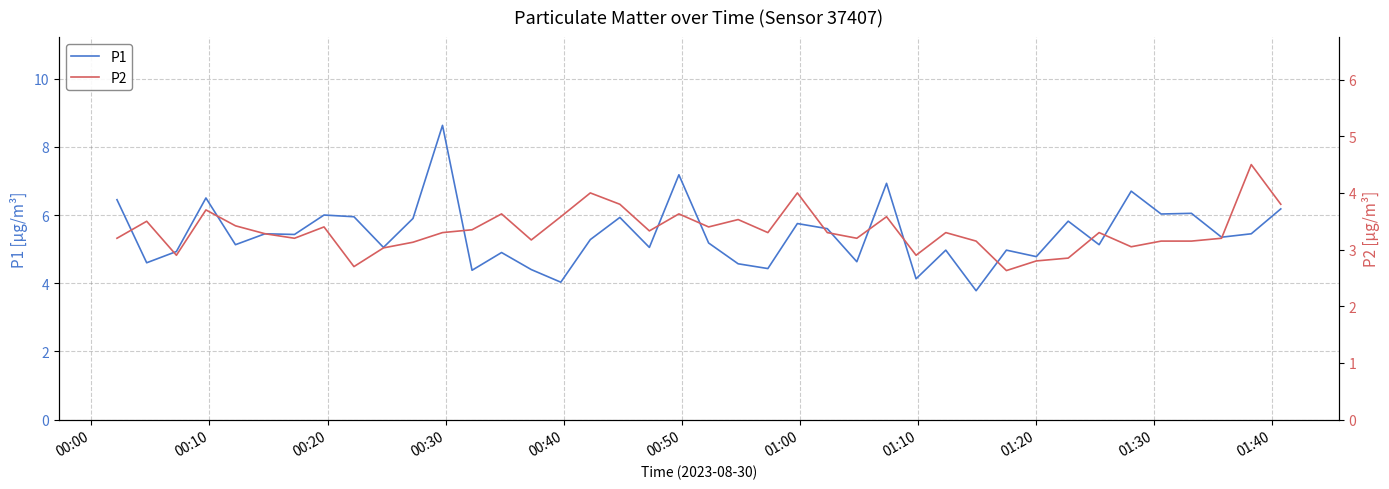

Reading left to right, extract all data points from this chart.

P1: 6.5	4.6	4.9	6.5	5.1	5.5	5.4	6.0	6.0	5.0	5.9	8.6	4.4	4.9	4.4	4.0	5.3	5.9	5.0	7.2	5.2	4.6	4.4	5.8	5.6	4.6	6.9	4.1	5.0	3.8	5.0	4.8	5.8	5.1	6.7	6.0	6.0	5.3	5.5	6.2
P2: 3.2	3.5	2.9	3.7	3.4	3.3	3.2	3.4	2.7	3.0	3.1	3.3	3.4	3.6	3.2	3.6	4.0	3.8	3.3	3.6	3.4	3.5	3.3	4.0	3.3	3.2	3.6	2.9	3.3	3.1	2.6	2.8	2.9	3.3	3.0	3.1	3.1	3.2	4.5	3.8